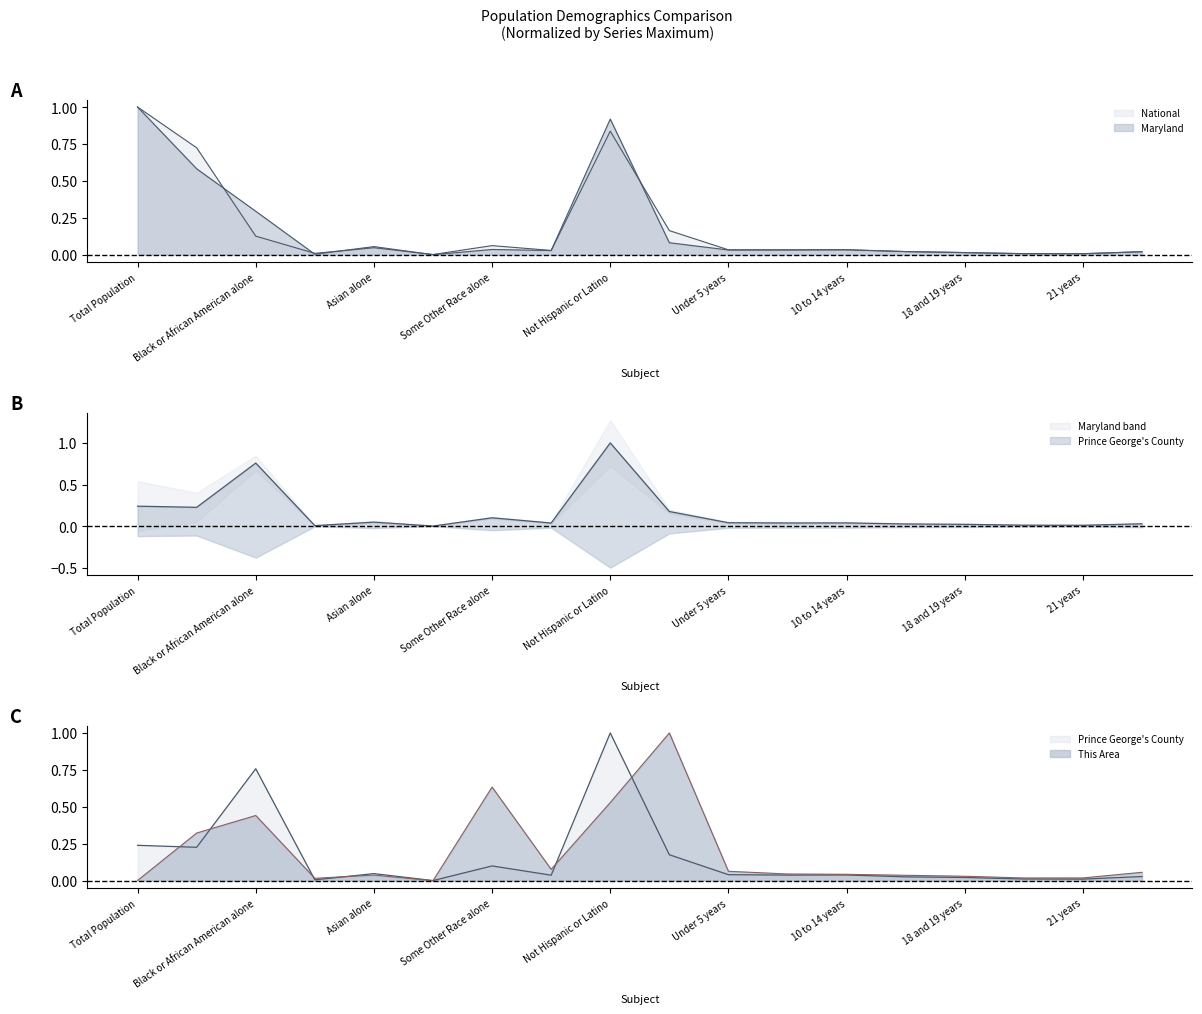

What is the difference between the maximum and minimum values in the This Area series?

1.0